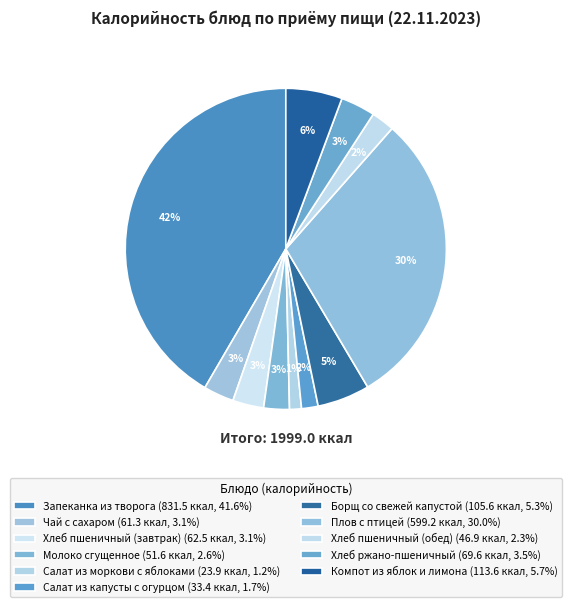

Count the number of slices in the pie.

11